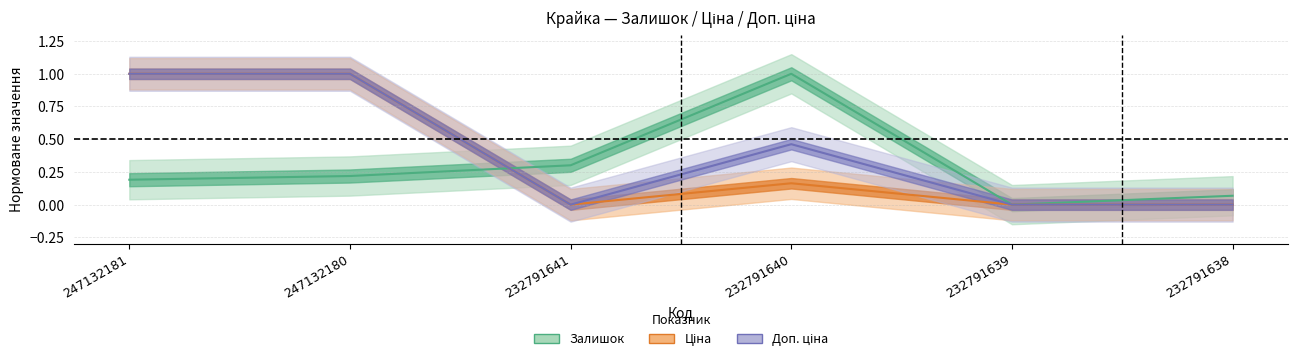

True or false: Доп. ціна has more than 0 interior local peaks.

True